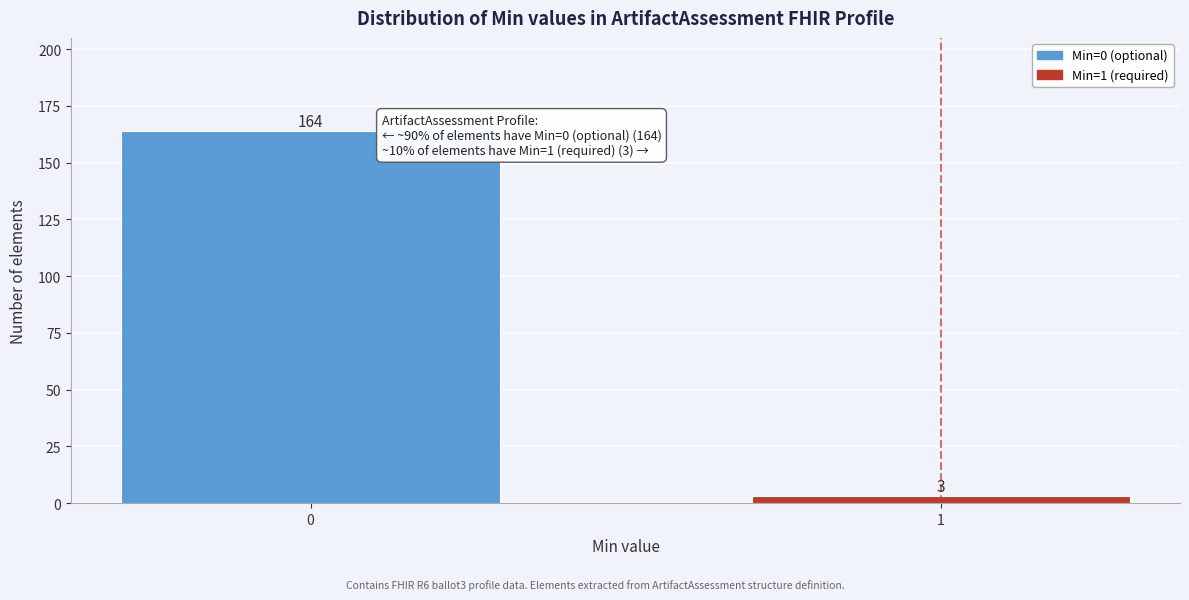

Reading right to left, extract all data points from this chart.

3	164